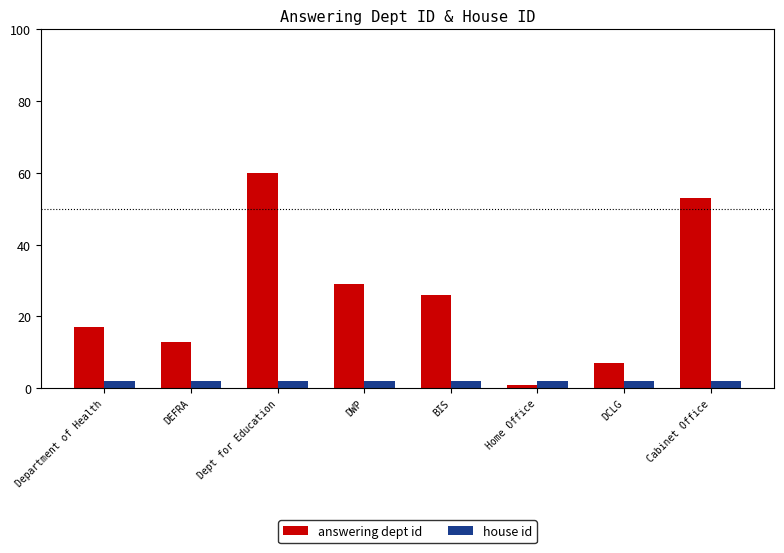

Rank the series by their maximum value, from lowest to highest.

house id, answering dept id